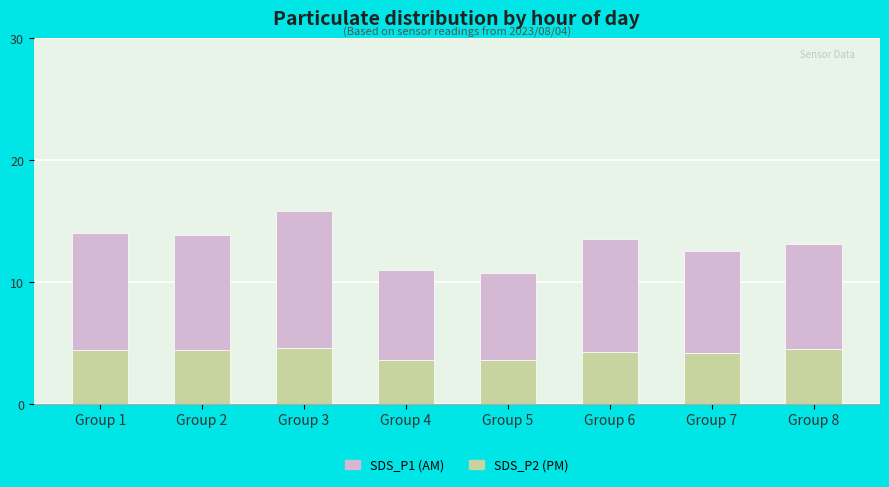

How many bars are there in total?

8